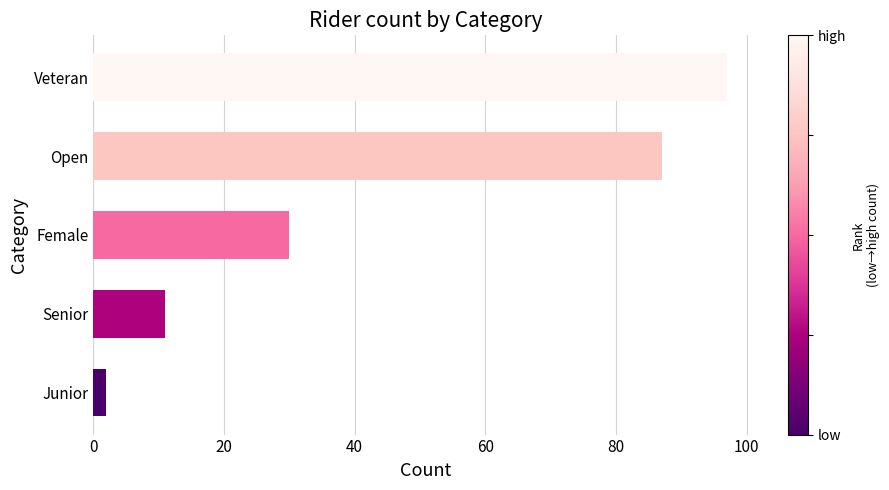

How many bars are there in total?

5